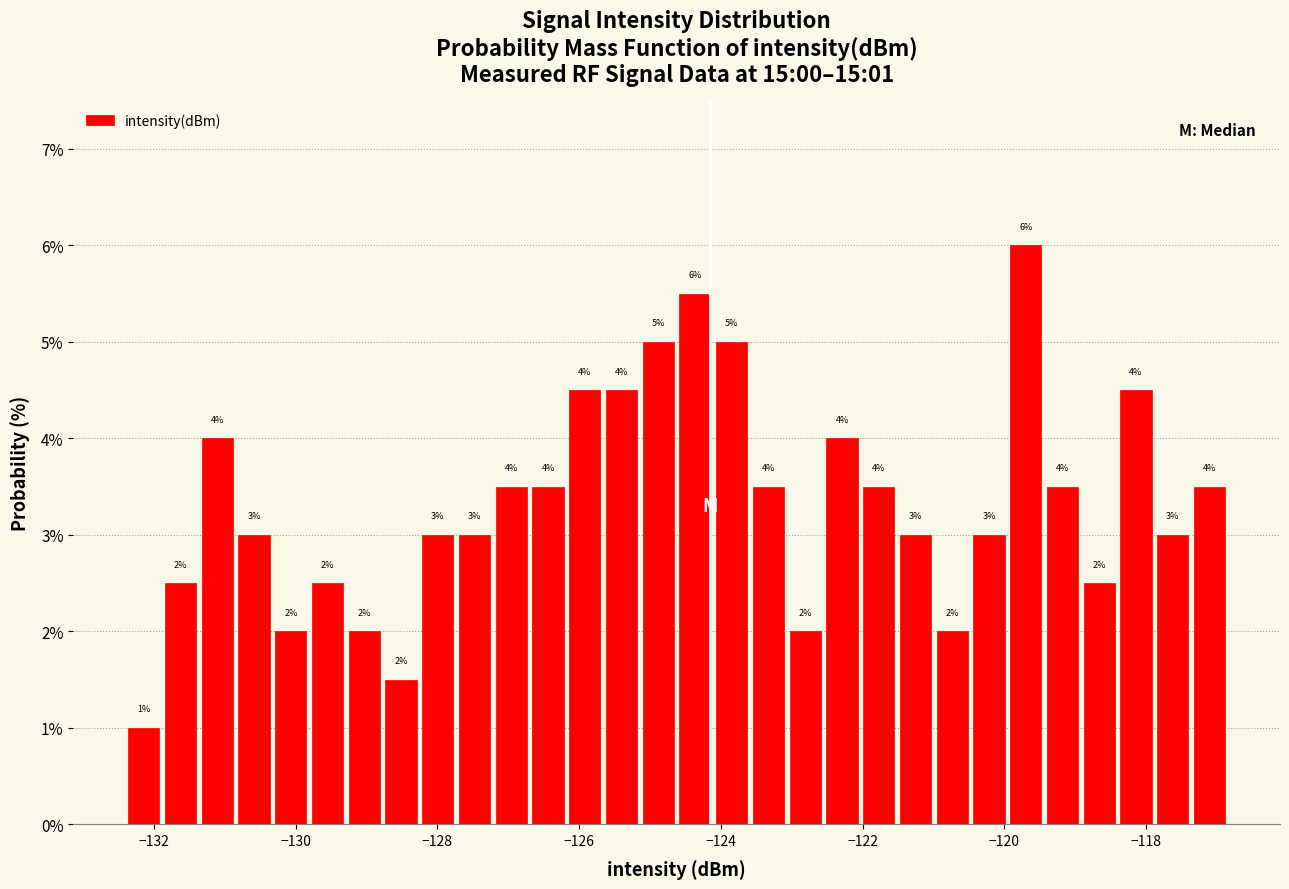

Read against the x-axis, roughly where is the centre of the tallest bar?

-119.6